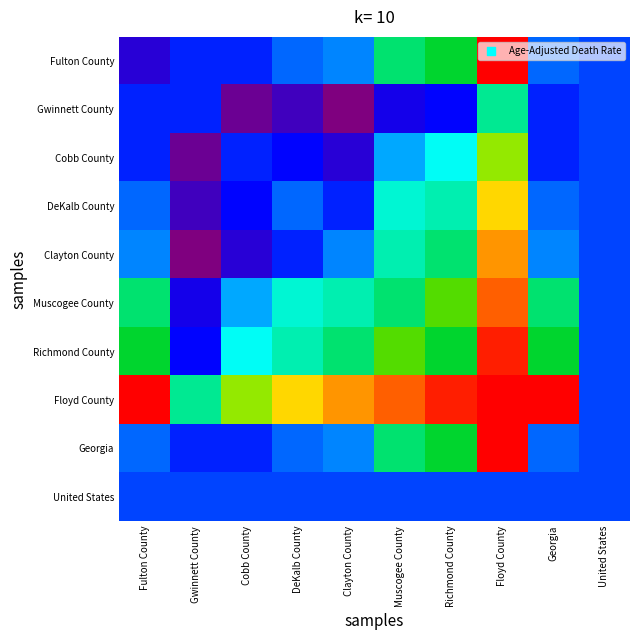

Rank the series at Gwinnett County from highest to lowest value.

Floyd County, United States, Fulton County, Gwinnett County, Georgia, Richmond County, Muscogee County, DeKalb County, Cobb County, Clayton County